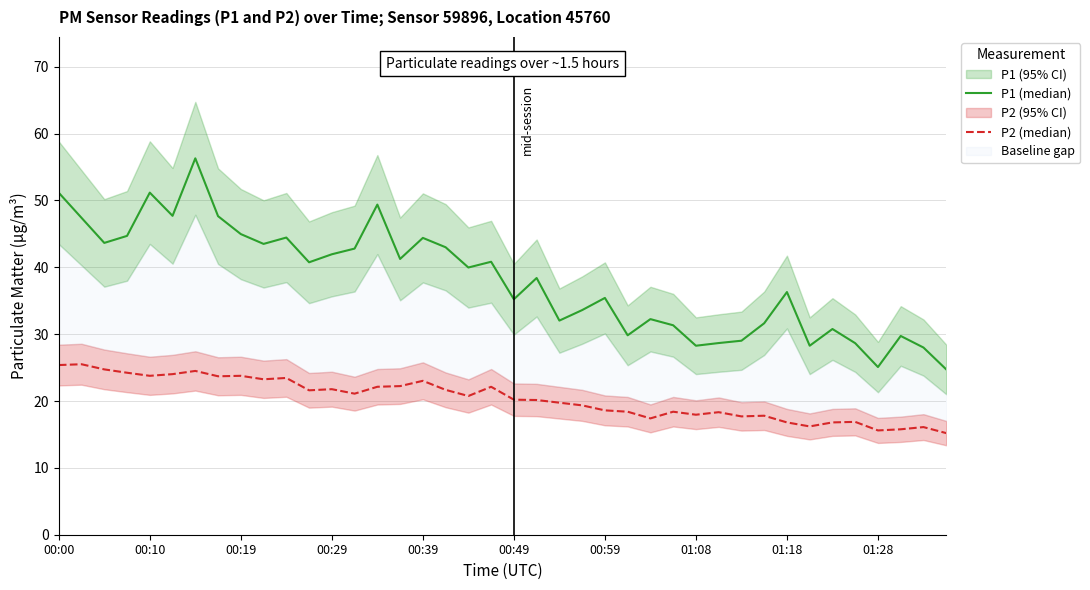

At which label does P2 (median) first exceed 20?

00:00